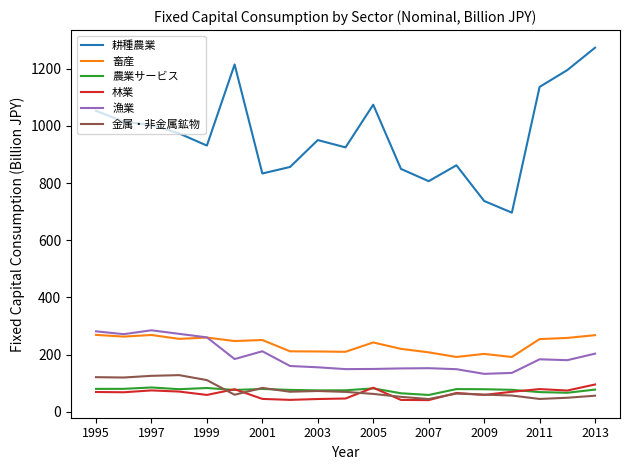

What is the minimum value for 農業サービス?

58.9